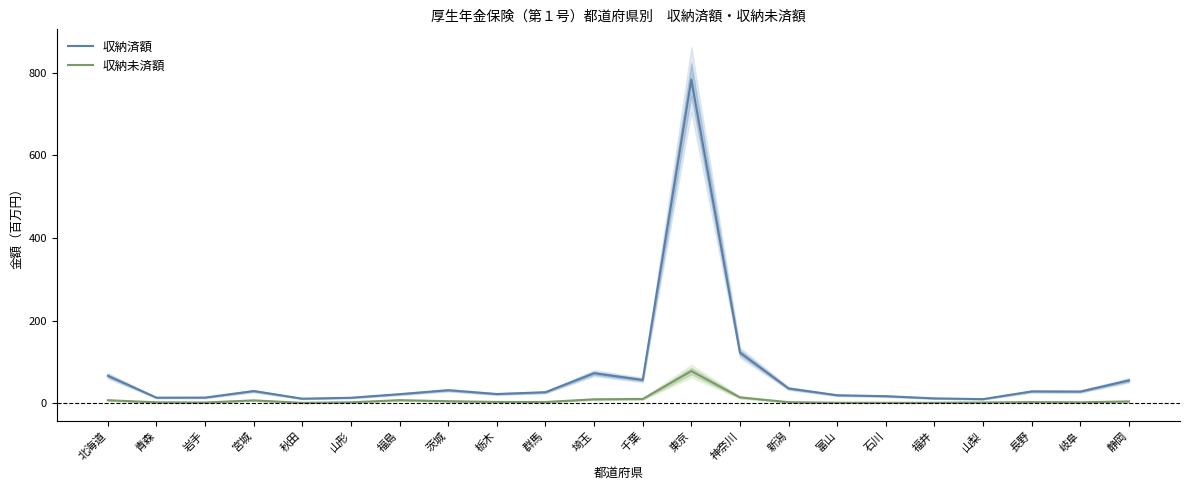

True or false: 収納未済額 and 収納済額 cross at least once.

False